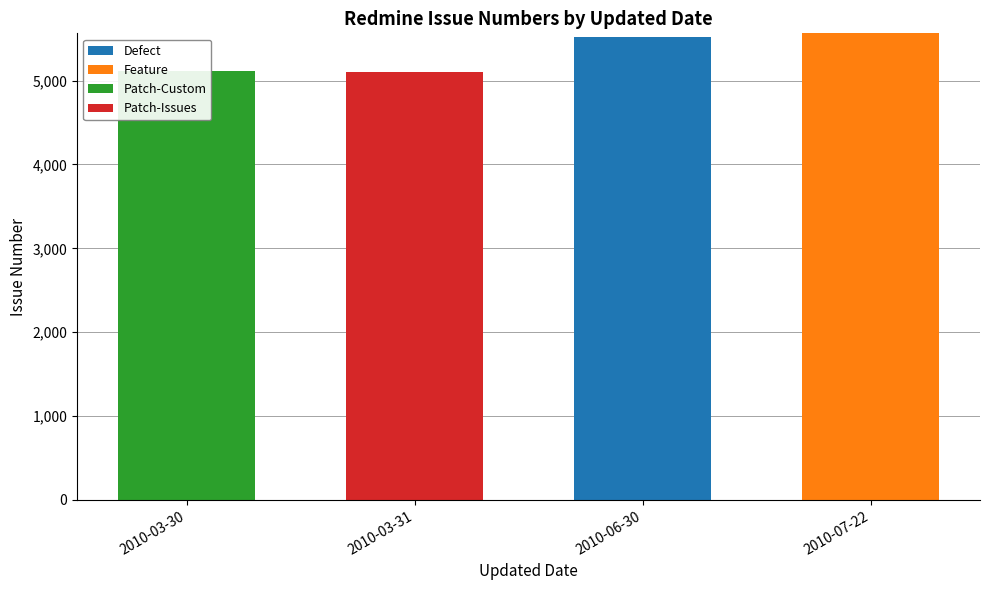

List the series in order of their peak value, highest first.

Feature, Defect, Patch-Custom, Patch-Issues